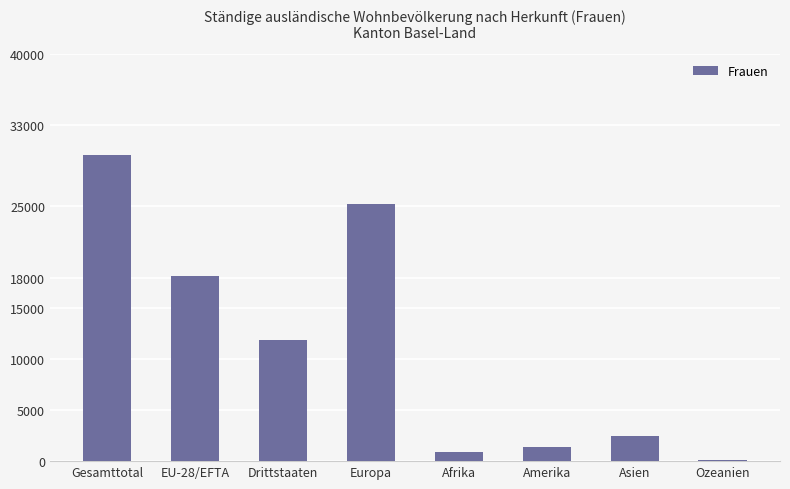

What is the change in value from Drittstaaten to Afrika?

-10975